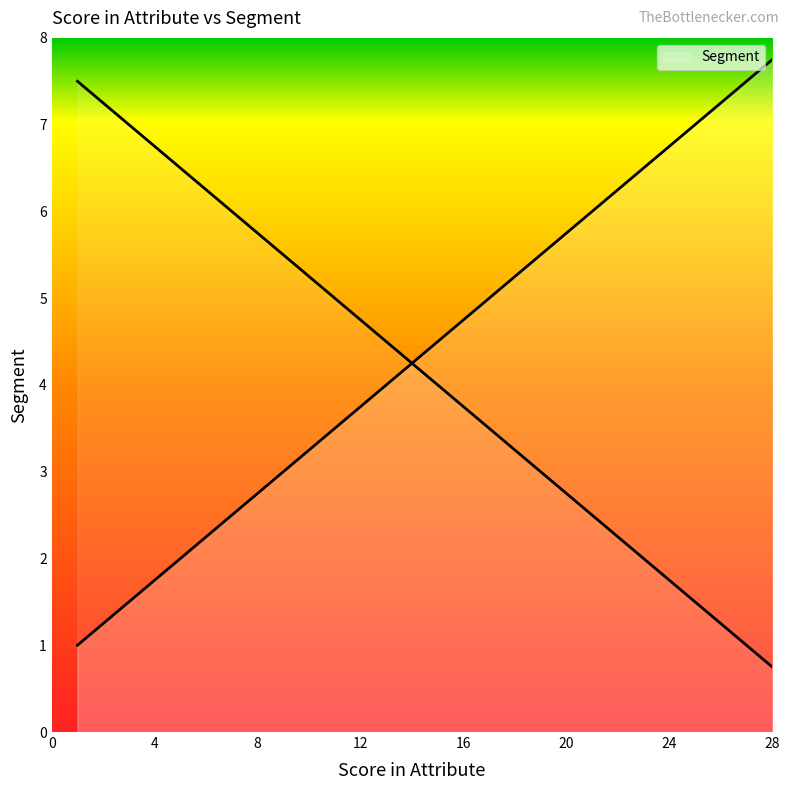

Is it true that the value at 22 is 2.4?

False